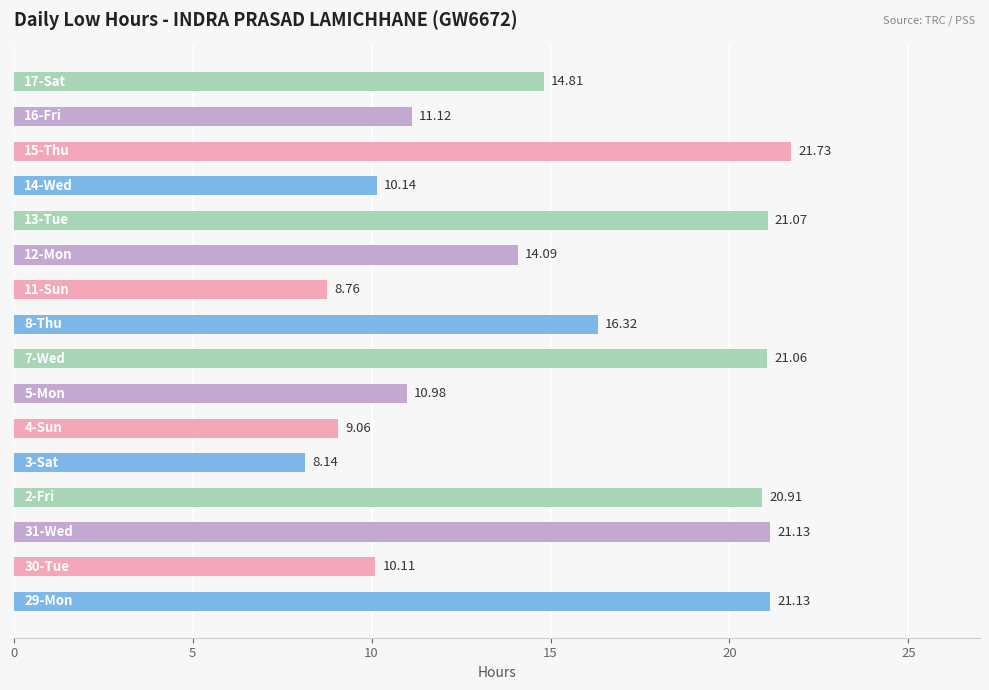

What is the average value?

15.0